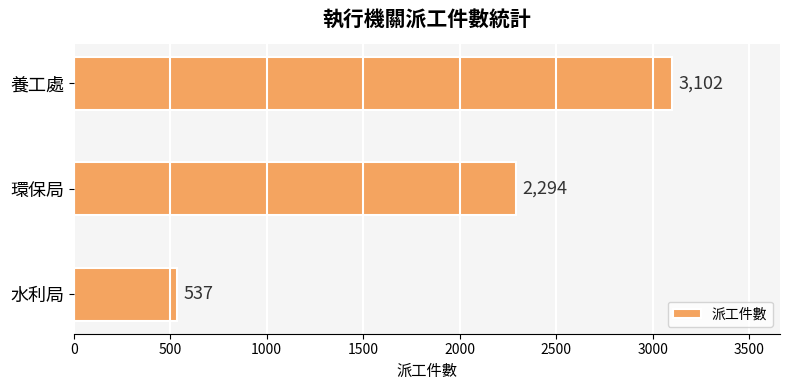

Between 環保局 and 養工處, which is larger?

養工處